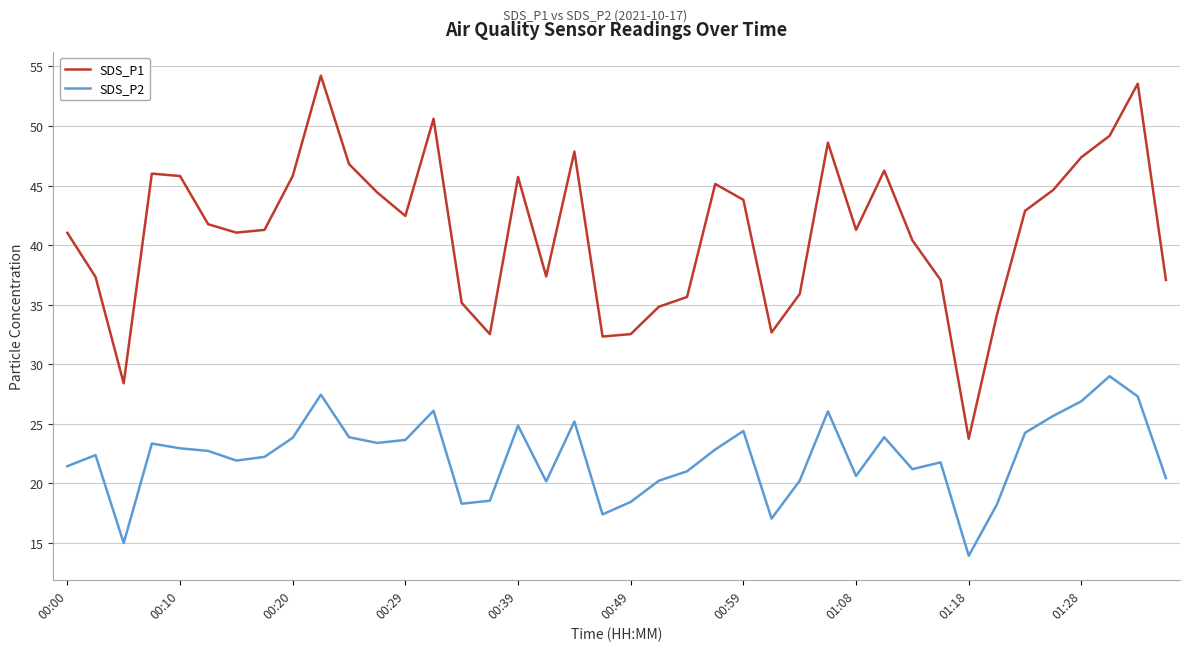

What is the sum of all SDS_P1 values?

1644.6